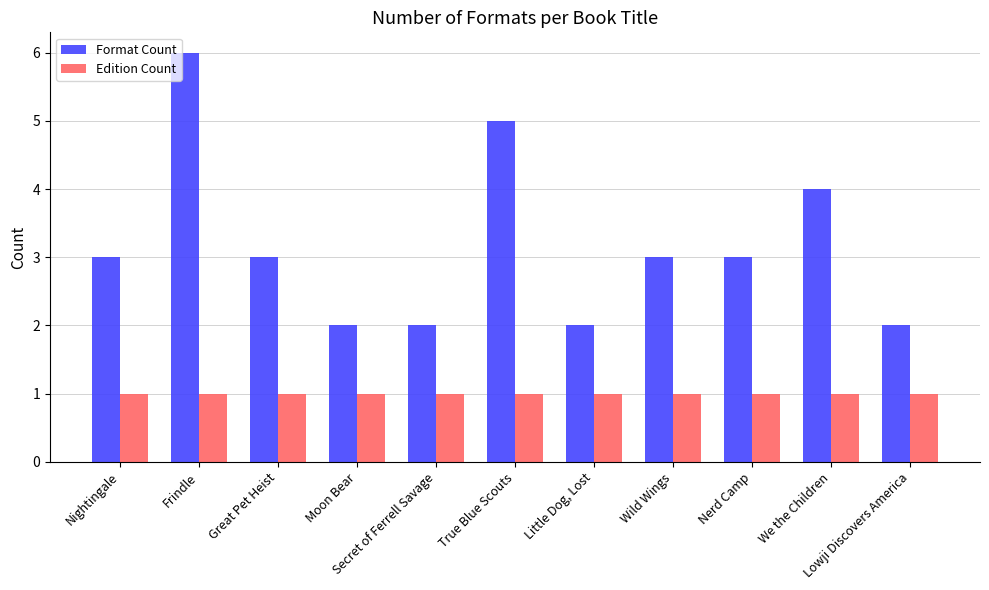

What is the label of the 10th bar from the right?

Frindle